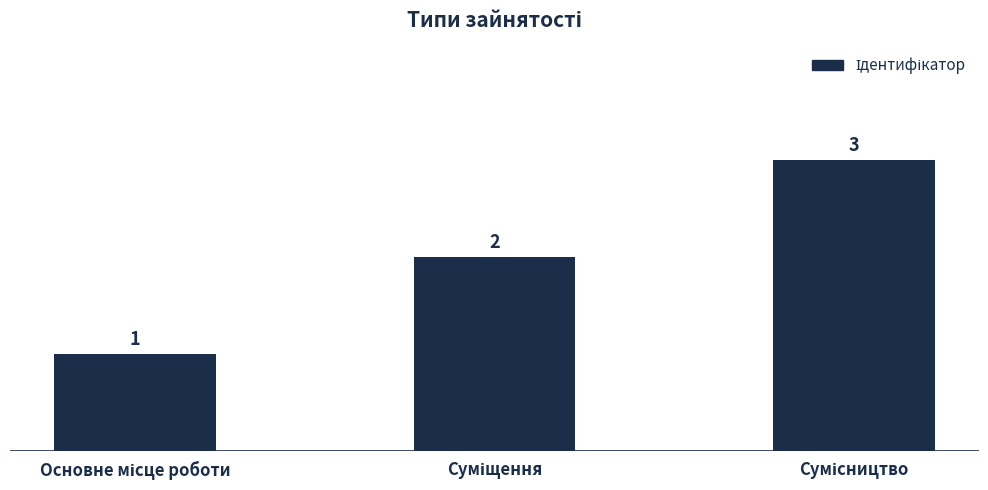

Count the values in the range 1 to 3.

3